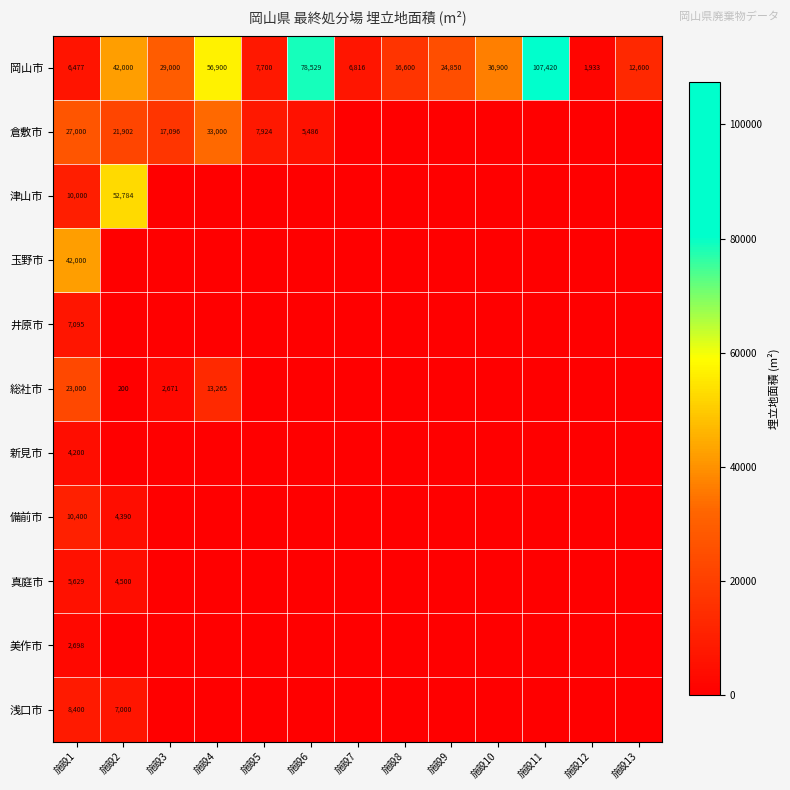

The value of 岡山市 at 施設9 is 24850. True or false?

True